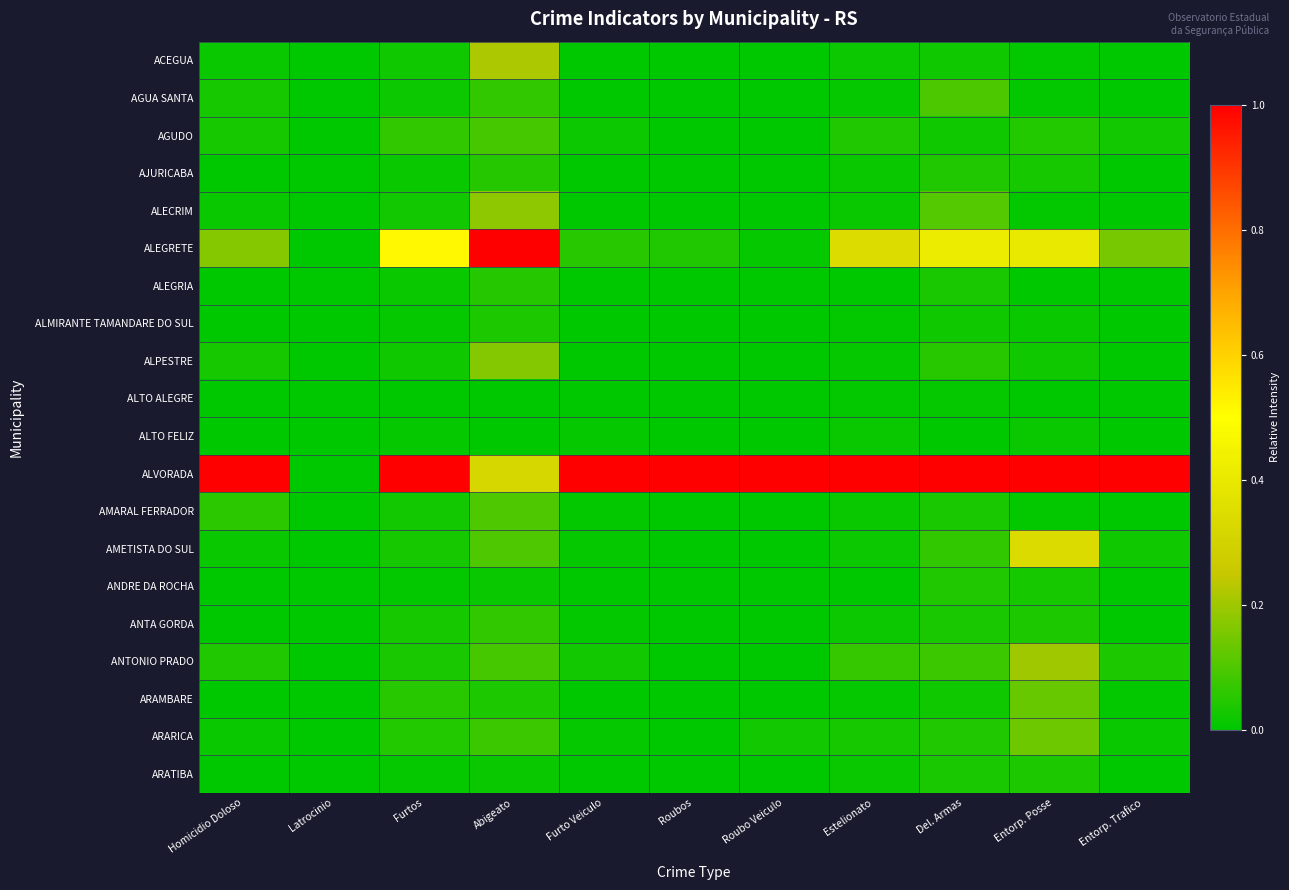

Reading left to right, what are all the values shown in this chart?

ACEGUA: Homicidio Doloso=0.0	Latrocinio=0.0	Furtos=0.0	Abigeato=0.2	Furto Veiculo=0.0	Roubos=0.0	Roubo Veiculo=0.0	Estelionato=0.0	Del. Armas=0.0	Entorp. Posse=0.0	Entorp. Trafico=0.0
AGUA SANTA: Homicidio Doloso=0.0	Latrocinio=0.0	Furtos=0.0	Abigeato=0.1	Furto Veiculo=0.0	Roubos=0.0	Roubo Veiculo=0.0	Estelionato=0.0	Del. Armas=0.1	Entorp. Posse=0.0	Entorp. Trafico=0.0
AGUDO: Homicidio Doloso=0.0	Latrocinio=0.0	Furtos=0.1	Abigeato=0.1	Furto Veiculo=0.0	Roubos=0.0	Roubo Veiculo=0.0	Estelionato=0.0	Del. Armas=0.0	Entorp. Posse=0.0	Entorp. Trafico=0.0
AJURICABA: Homicidio Doloso=0.0	Latrocinio=0.0	Furtos=0.0	Abigeato=0.1	Furto Veiculo=0.0	Roubos=0.0	Roubo Veiculo=0.0	Estelionato=0.0	Del. Armas=0.0	Entorp. Posse=0.0	Entorp. Trafico=0.0
ALECRIM: Homicidio Doloso=0.0	Latrocinio=0.0	Furtos=0.0	Abigeato=0.2	Furto Veiculo=0.0	Roubos=0.0	Roubo Veiculo=0.0	Estelionato=0.0	Del. Armas=0.1	Entorp. Posse=0.0	Entorp. Trafico=0.0
ALEGRETE: Homicidio Doloso=0.2	Latrocinio=0.0	Furtos=0.5	Abigeato=1.0	Furto Veiculo=0.1	Roubos=0.0	Roubo Veiculo=0.0	Estelionato=0.3	Del. Armas=0.4	Entorp. Posse=0.4	Entorp. Trafico=0.2
ALEGRIA: Homicidio Doloso=0.0	Latrocinio=0.0	Furtos=0.0	Abigeato=0.1	Furto Veiculo=0.0	Roubos=0.0	Roubo Veiculo=0.0	Estelionato=0.0	Del. Armas=0.0	Entorp. Posse=0.0	Entorp. Trafico=0.0
ALMIRANTE TAMANDARE DO SUL: Homicidio Doloso=0.0	Latrocinio=0.0	Furtos=0.0	Abigeato=0.0	Furto Veiculo=0.0	Roubos=0.0	Roubo Veiculo=0.0	Estelionato=0.0	Del. Armas=0.0	Entorp. Posse=0.0	Entorp. Trafico=0.0
ALPESTRE: Homicidio Doloso=0.0	Latrocinio=0.0	Furtos=0.0	Abigeato=0.2	Furto Veiculo=0.0	Roubos=0.0	Roubo Veiculo=0.0	Estelionato=0.0	Del. Armas=0.1	Entorp. Posse=0.0	Entorp. Trafico=0.0
ALTO ALEGRE: Homicidio Doloso=0.0	Latrocinio=0.0	Furtos=0.0	Abigeato=0.0	Furto Veiculo=0.0	Roubos=0.0	Roubo Veiculo=0.0	Estelionato=0.0	Del. Armas=0.0	Entorp. Posse=0.0	Entorp. Trafico=0.0
ALTO FELIZ: Homicidio Doloso=0.0	Latrocinio=0.0	Furtos=0.0	Abigeato=0.0	Furto Veiculo=0.0	Roubos=0.0	Roubo Veiculo=0.0	Estelionato=0.0	Del. Armas=0.0	Entorp. Posse=0.0	Entorp. Trafico=0.0
ALVORADA: Homicidio Doloso=1.0	Latrocinio=0.0	Furtos=1.0	Abigeato=0.3	Furto Veiculo=1.0	Roubos=1.0	Roubo Veiculo=1.0	Estelionato=1.0	Del. Armas=1.0	Entorp. Posse=1.0	Entorp. Trafico=1.0
AMARAL FERRADOR: Homicidio Doloso=0.1	Latrocinio=0.0	Furtos=0.0	Abigeato=0.1	Furto Veiculo=0.0	Roubos=0.0	Roubo Veiculo=0.0	Estelionato=0.0	Del. Armas=0.0	Entorp. Posse=0.0	Entorp. Trafico=0.0
AMETISTA DO SUL: Homicidio Doloso=0.0	Latrocinio=0.0	Furtos=0.0	Abigeato=0.1	Furto Veiculo=0.0	Roubos=0.0	Roubo Veiculo=0.0	Estelionato=0.0	Del. Armas=0.1	Entorp. Posse=0.3	Entorp. Trafico=0.0
ANDRE DA ROCHA: Homicidio Doloso=0.0	Latrocinio=0.0	Furtos=0.0	Abigeato=0.0	Furto Veiculo=0.0	Roubos=0.0	Roubo Veiculo=0.0	Estelionato=0.0	Del. Armas=0.0	Entorp. Posse=0.0	Entorp. Trafico=0.0
ANTA GORDA: Homicidio Doloso=0.0	Latrocinio=0.0	Furtos=0.0	Abigeato=0.1	Furto Veiculo=0.0	Roubos=0.0	Roubo Veiculo=0.0	Estelionato=0.0	Del. Armas=0.0	Entorp. Posse=0.0	Entorp. Trafico=0.0
ANTONIO PRADO: Homicidio Doloso=0.0	Latrocinio=0.0	Furtos=0.0	Abigeato=0.1	Furto Veiculo=0.0	Roubos=0.0	Roubo Veiculo=0.0	Estelionato=0.1	Del. Armas=0.1	Entorp. Posse=0.2	Entorp. Trafico=0.0
ARAMBARE: Homicidio Doloso=0.0	Latrocinio=0.0	Furtos=0.1	Abigeato=0.0	Furto Veiculo=0.0	Roubos=0.0	Roubo Veiculo=0.0	Estelionato=0.0	Del. Armas=0.0	Entorp. Posse=0.1	Entorp. Trafico=0.0
ARARICA: Homicidio Doloso=0.0	Latrocinio=0.0	Furtos=0.0	Abigeato=0.1	Furto Veiculo=0.0	Roubos=0.0	Roubo Veiculo=0.0	Estelionato=0.0	Del. Armas=0.0	Entorp. Posse=0.1	Entorp. Trafico=0.0
ARATIBA: Homicidio Doloso=0.0	Latrocinio=0.0	Furtos=0.0	Abigeato=0.0	Furto Veiculo=0.0	Roubos=0.0	Roubo Veiculo=0.0	Estelionato=0.0	Del. Armas=0.0	Entorp. Posse=0.0	Entorp. Trafico=0.0